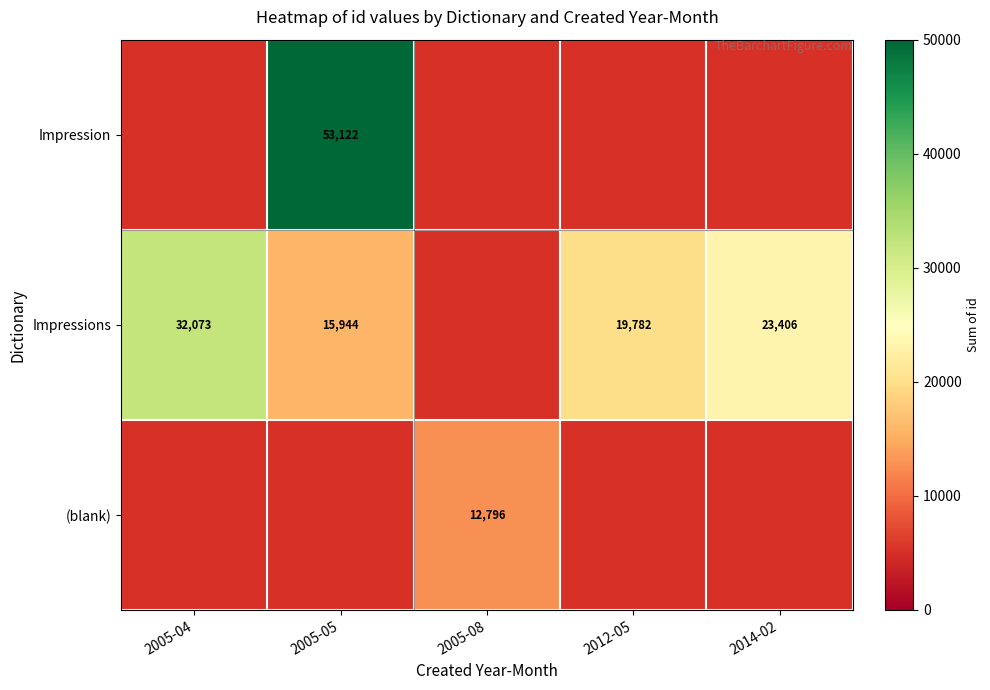

The Impressions series shows 19782 at 2012-05. True or false?

True